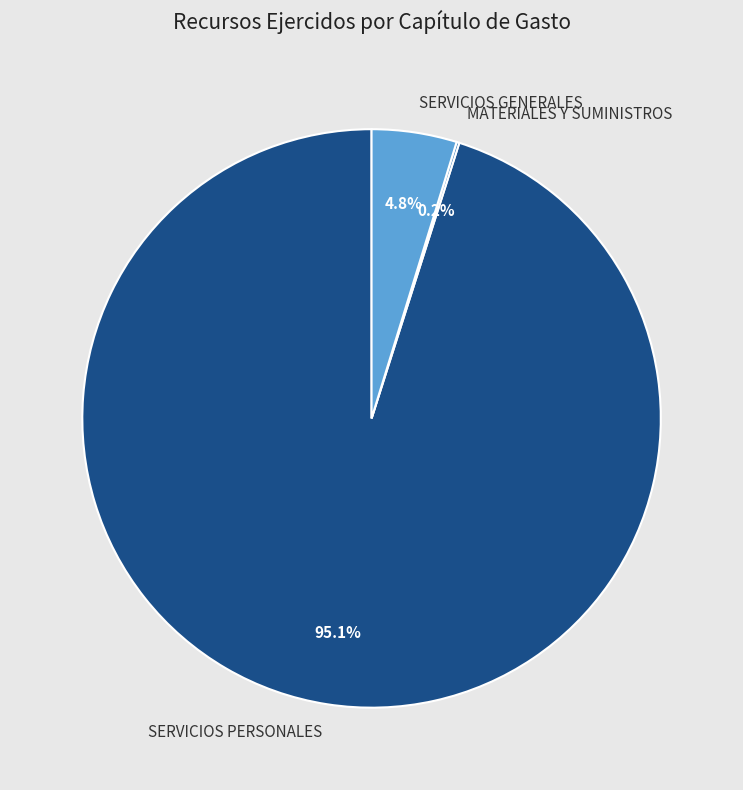

Is there a majority slice in this chart?

Yes